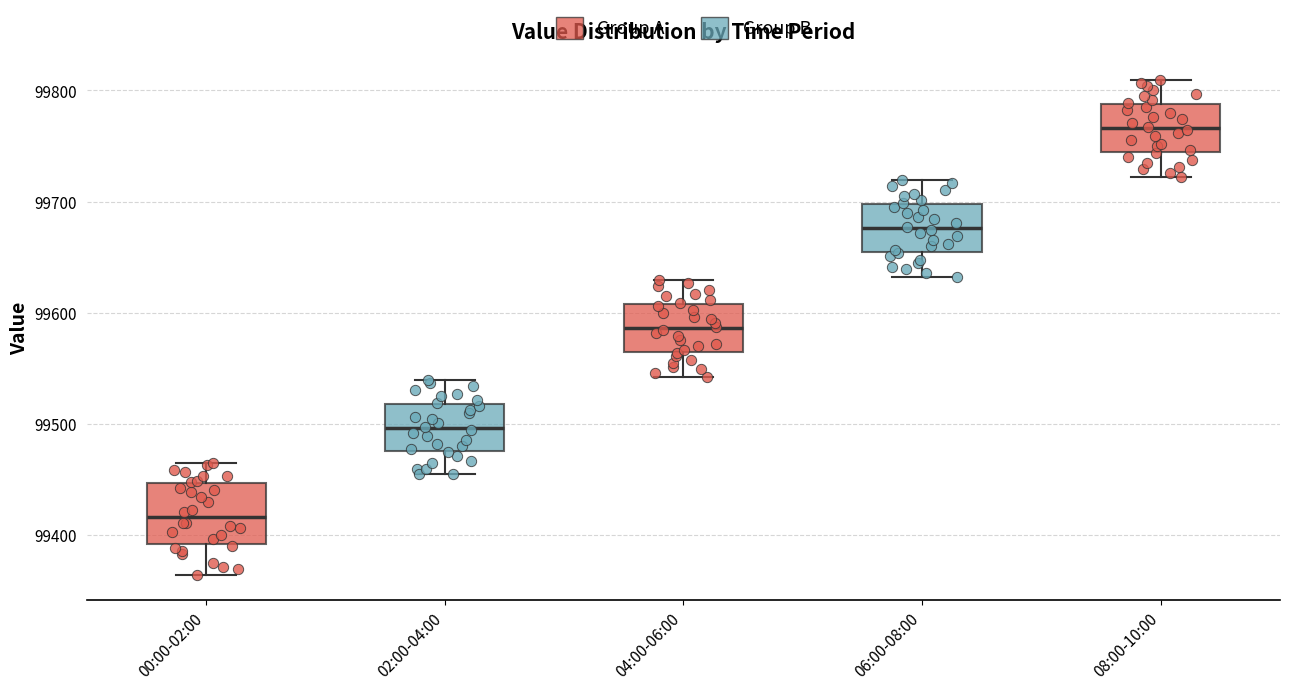

Reading left to right, transcribe this box plot: for each box, give where its median line is, the range the box spans, and where its two whiskers end, as read against the y-axis. The values are not printed on the chart, so give them approximately, as read against the axis.

00:00-02:00: median 99420, box 99390 to 99450, whiskers 99360 to 99460
02:00-04:00: median 99500, box 99470 to 99520, whiskers 99450 to 99540
04:00-06:00: median 99590, box 99560 to 99610, whiskers 99540 to 99630
06:00-08:00: median 99680, box 99650 to 99700, whiskers 99630 to 99720
08:00-10:00: median 99770, box 99740 to 99790, whiskers 99720 to 99810